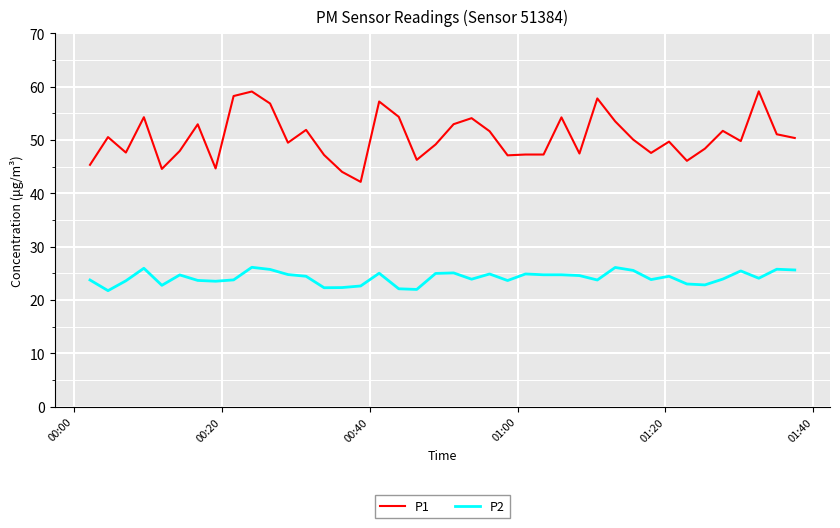

Which series has the widest spread of values?

P1